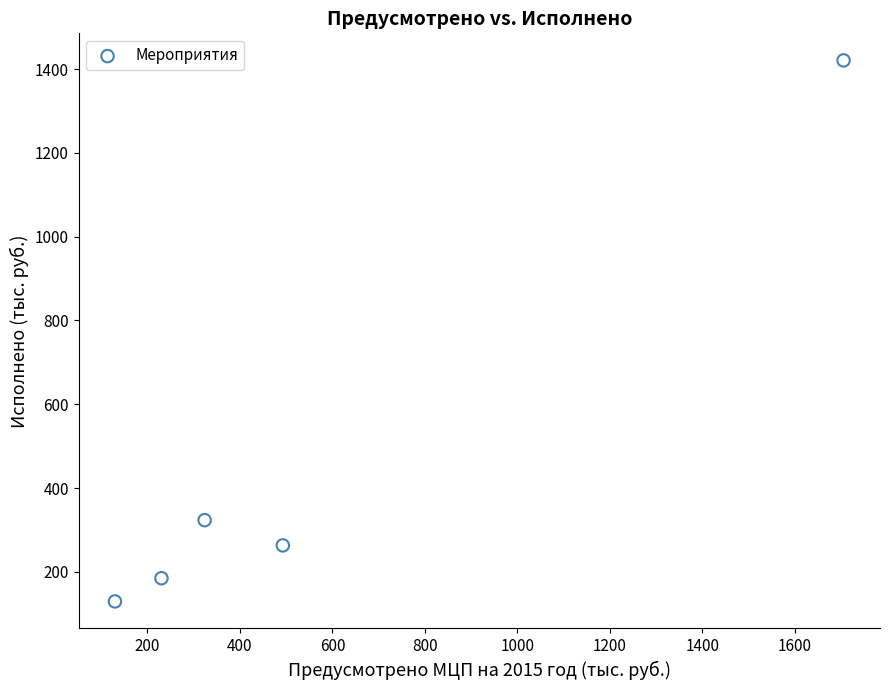

What is the average Y value?

464.5